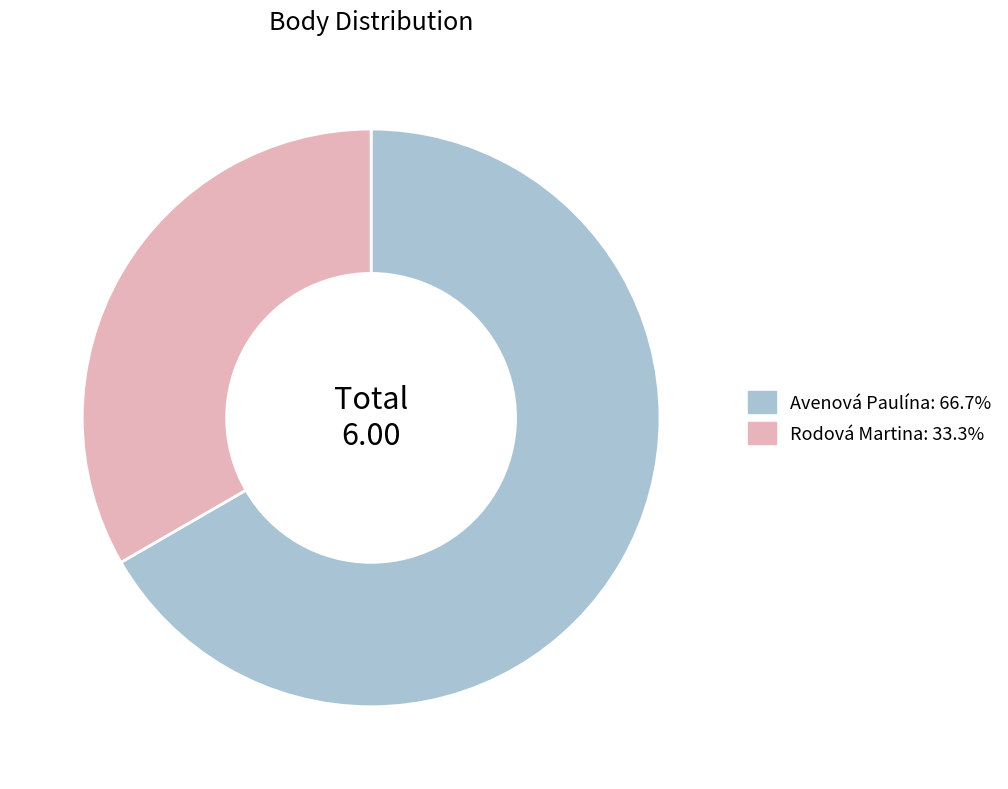

Is there a majority slice in this chart?

Yes